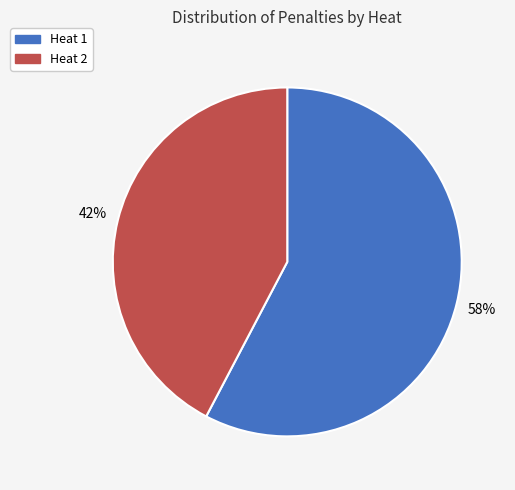

How many slices are in this pie chart?

2